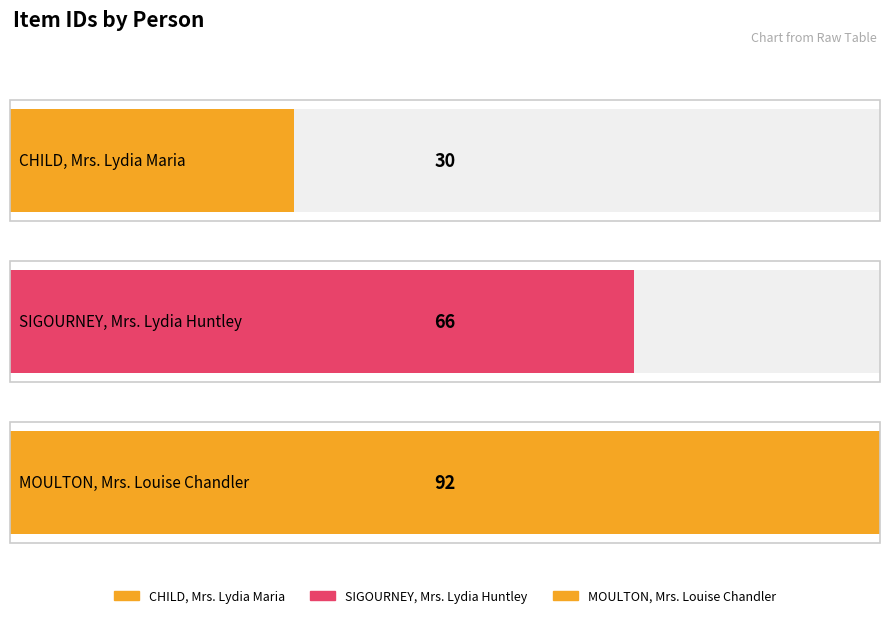

Is it true that the value at SIGOURNEY, Mrs. Lydia Huntley is 66?

True